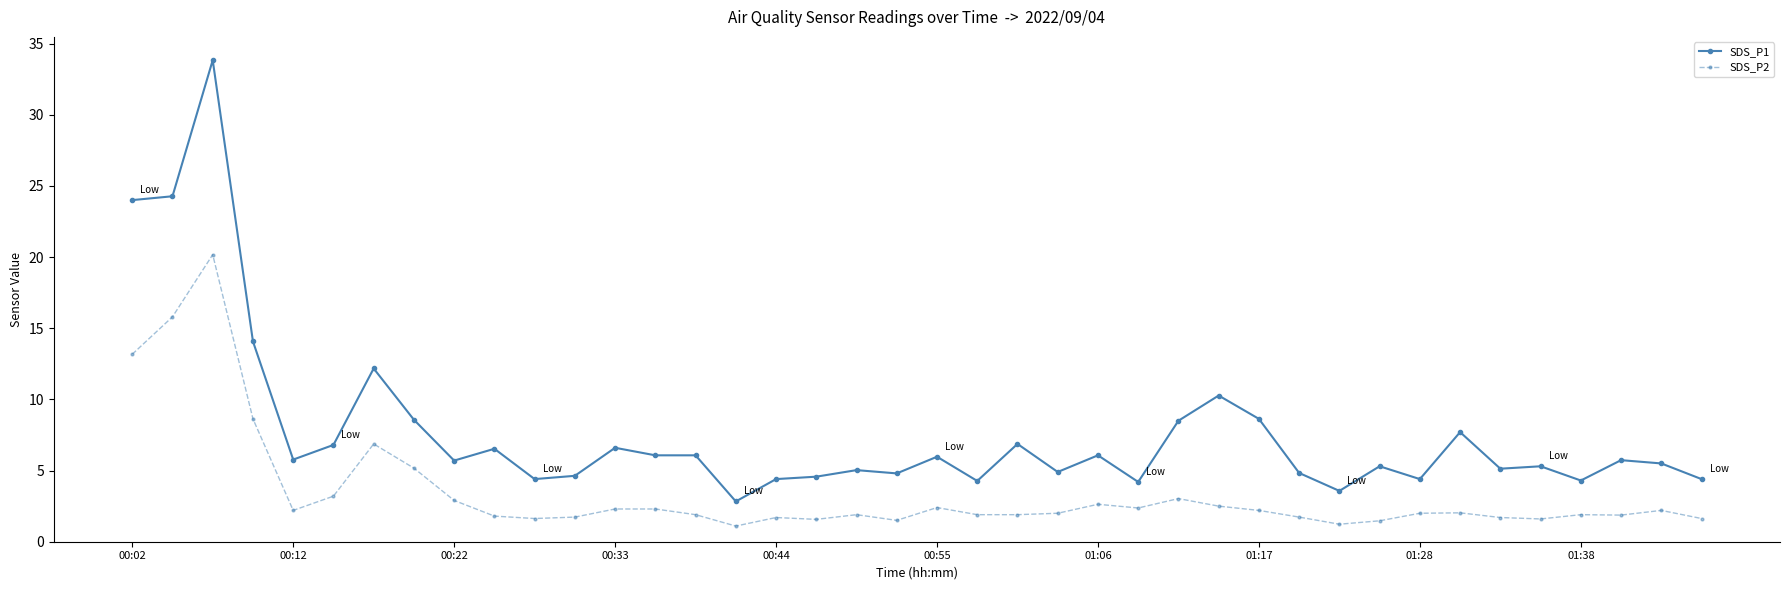

What is the difference between the second highest and minimum values in the SDS_P1 series?

21.4